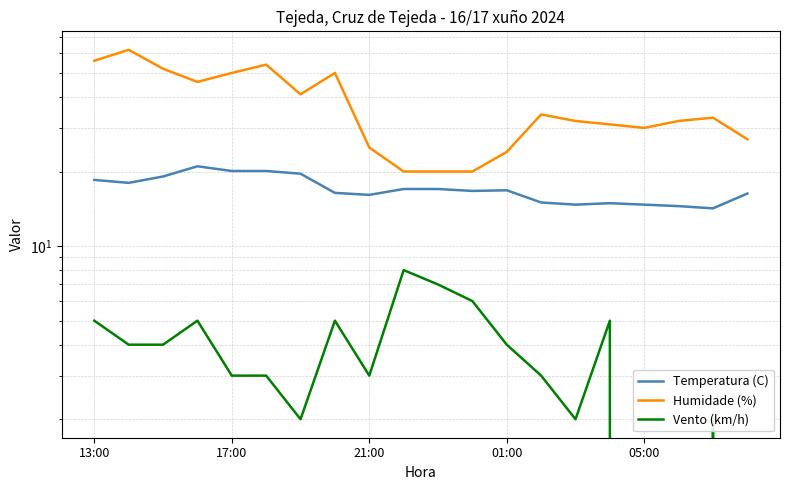

What is the sum of the Vento (km/h) values at 7 and 12?

9.0